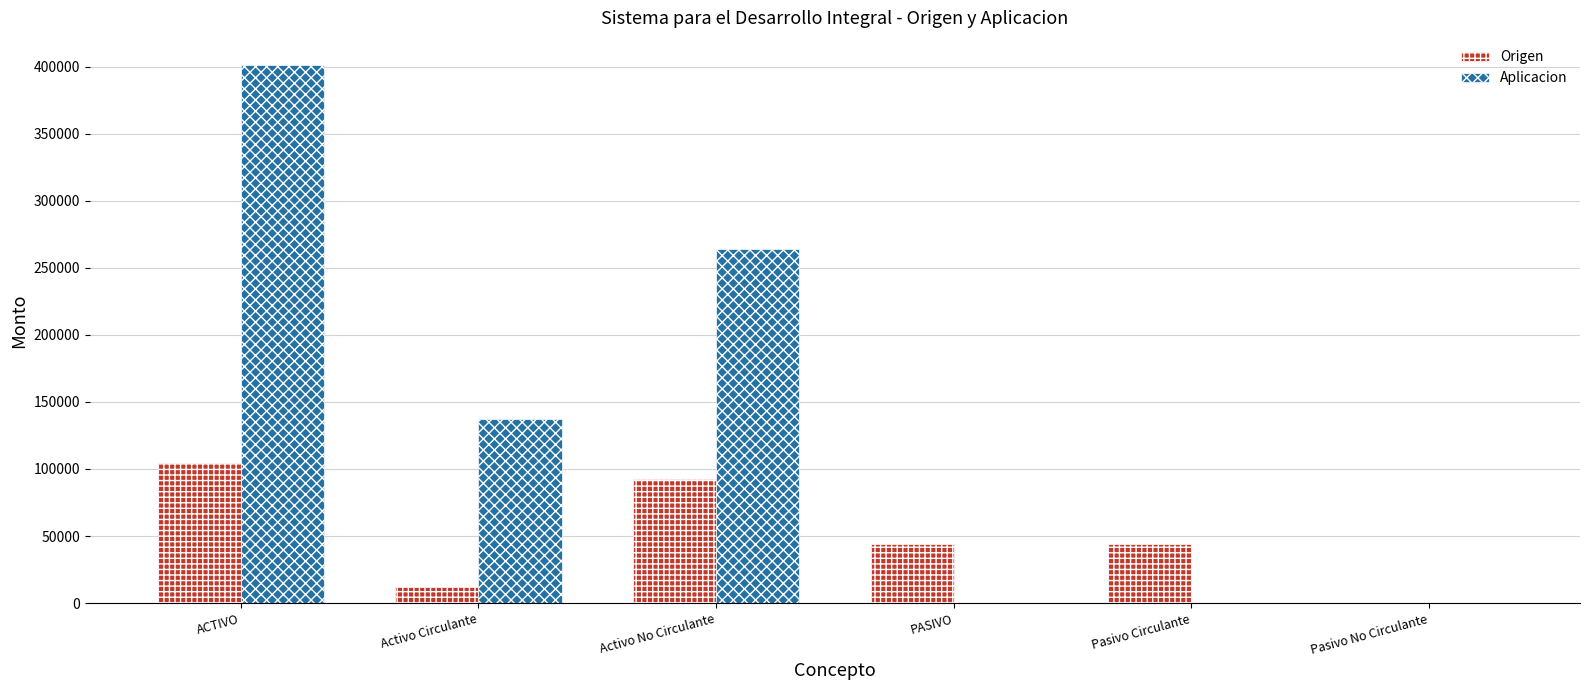

At which category is the sum across all series the highest?

ACTIVO